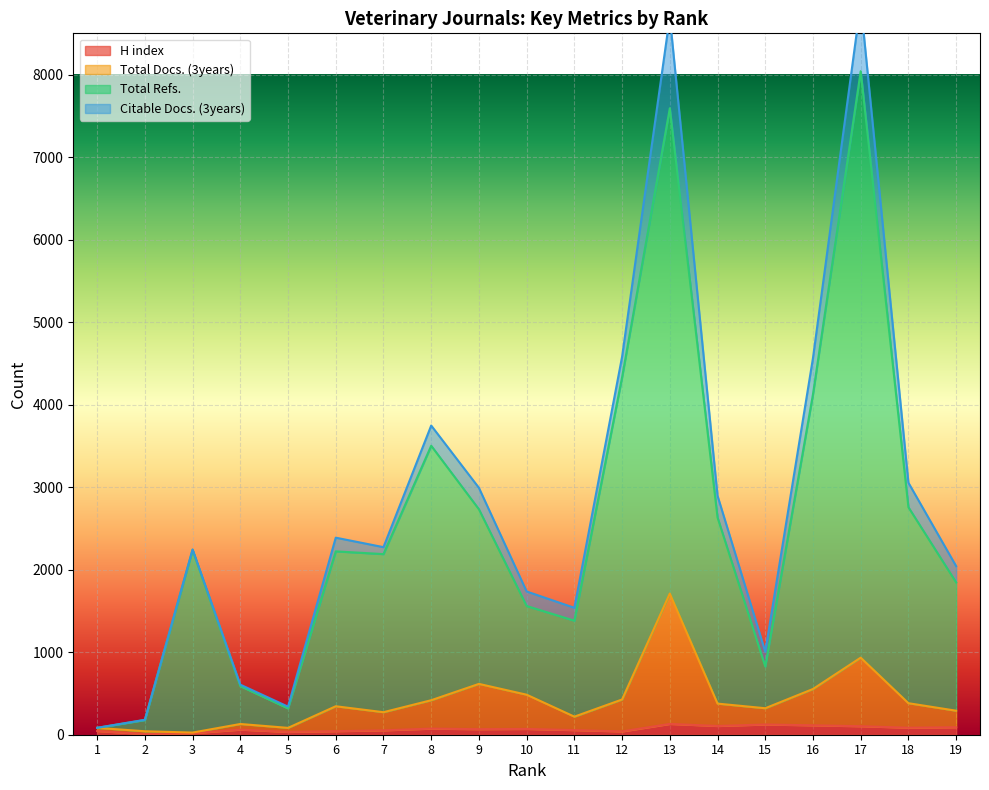

How many data points in H index are above 67?

9